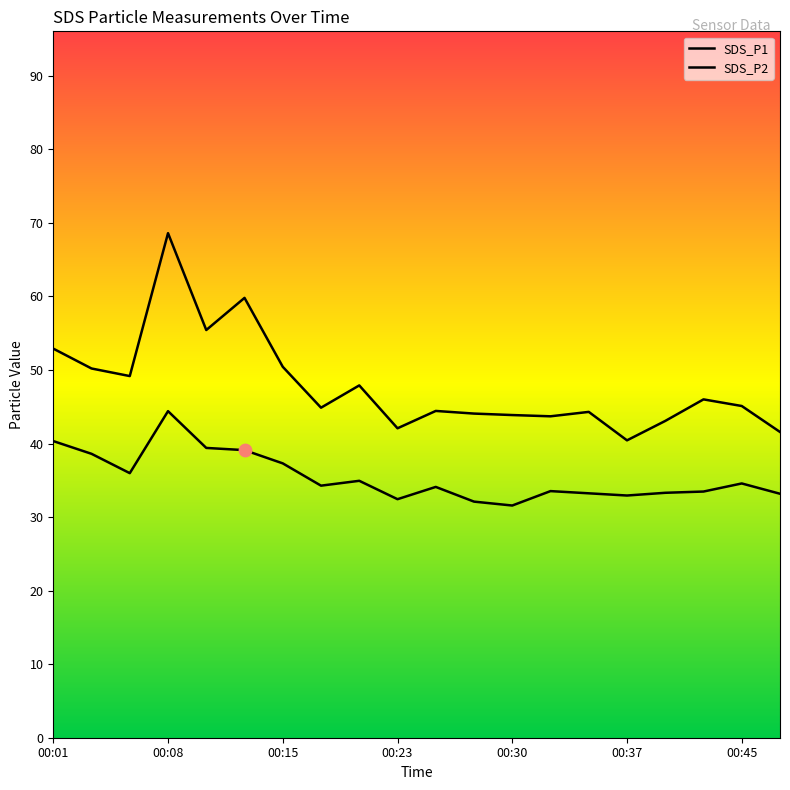

At how many categories does at least one series exceed 53?

3